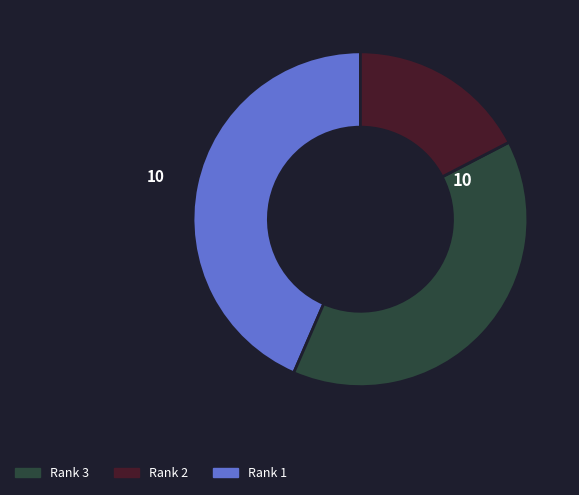

Is there any slice that represents more than half of the pie?

No